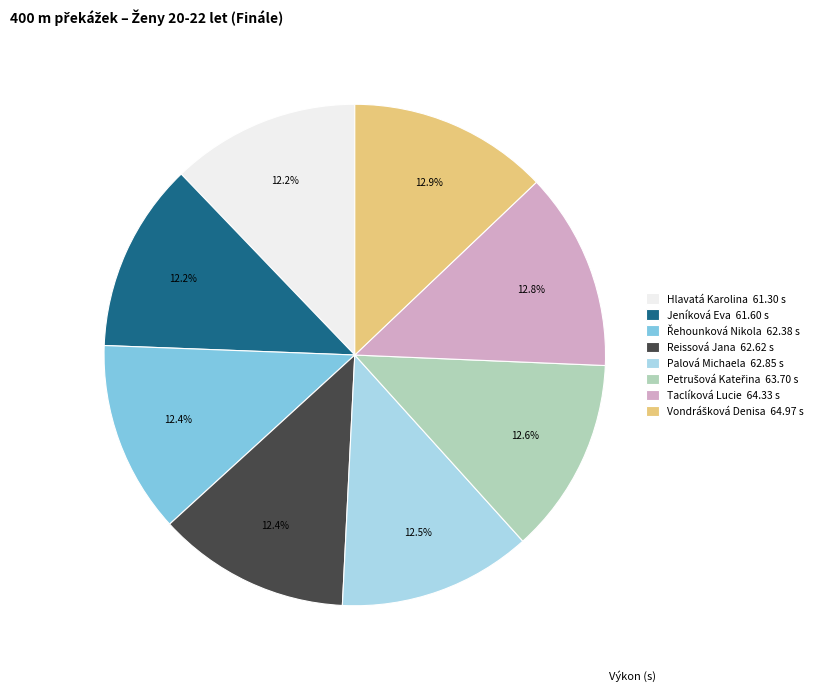

What portion of the pie excludes Reissová Jana?

87.6%